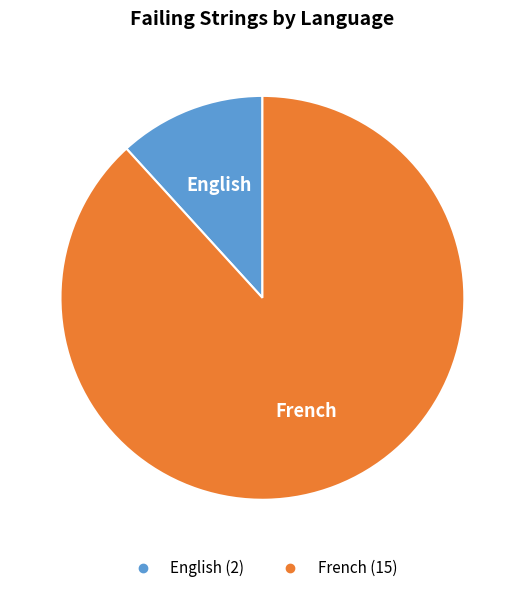

How many segments does this pie chart have?

2